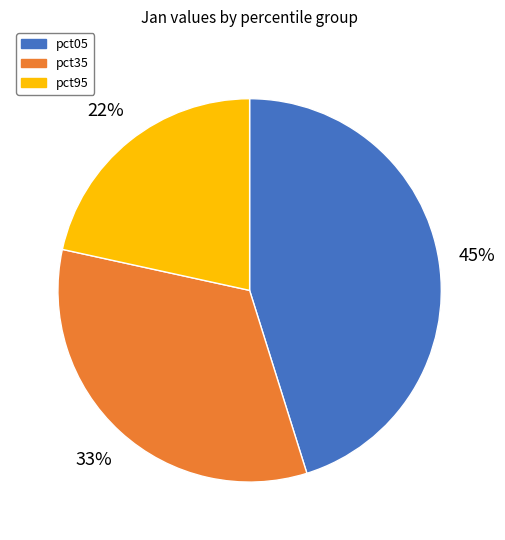

How many slices are in this pie chart?

3